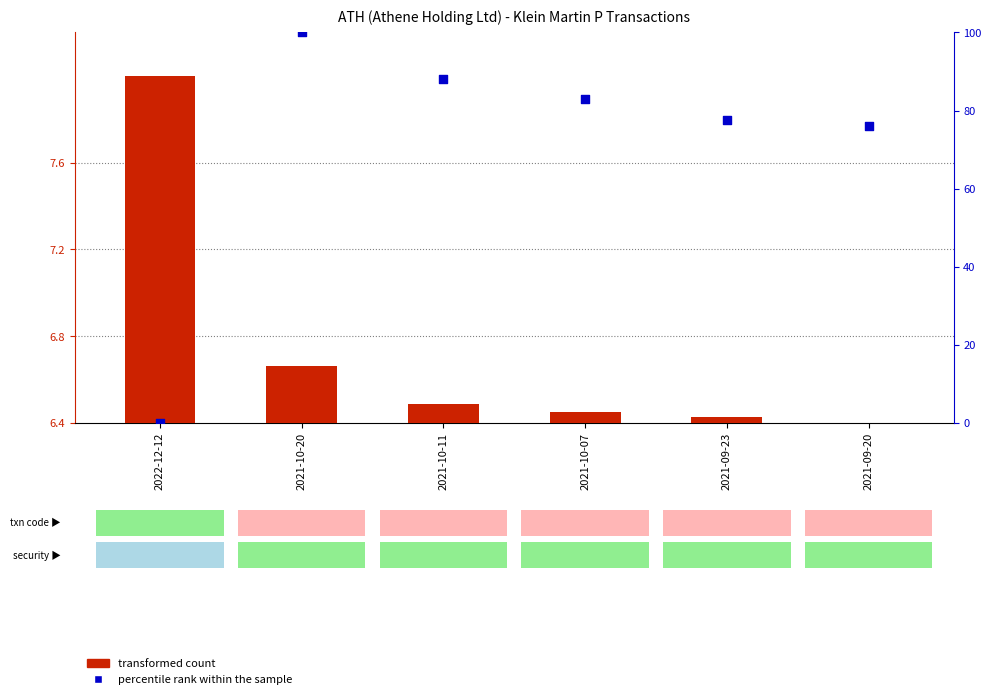

Which series has the largest total across all categories?

percentile rank within the sample